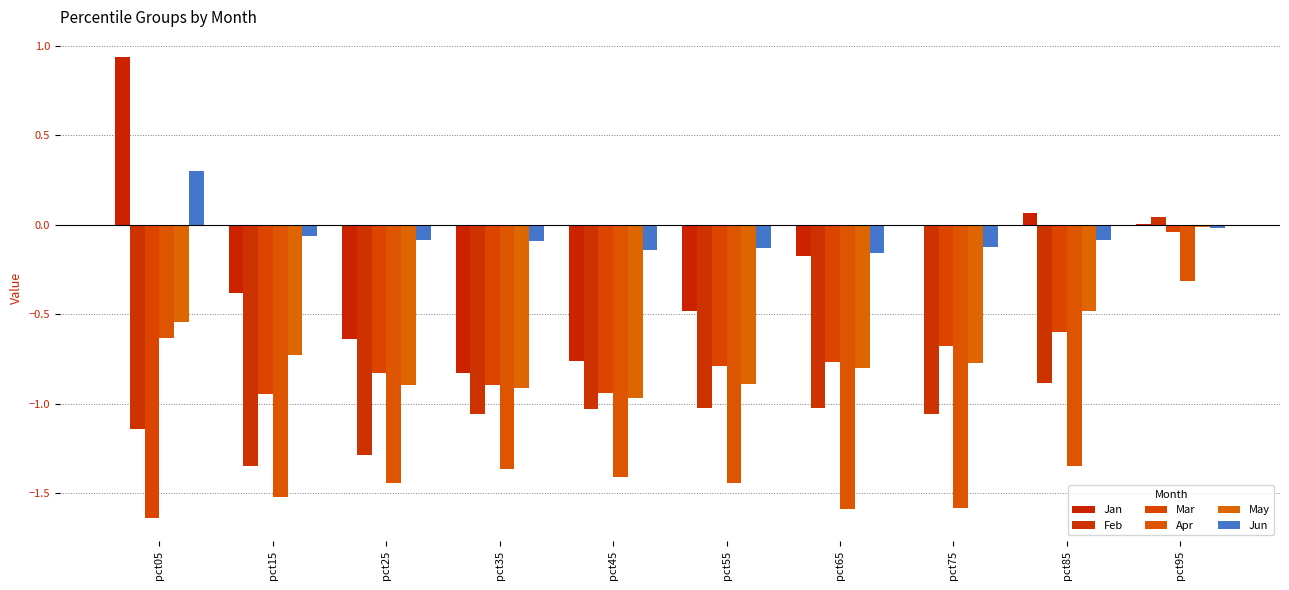

What is the minimum value for Jun?

-0.2